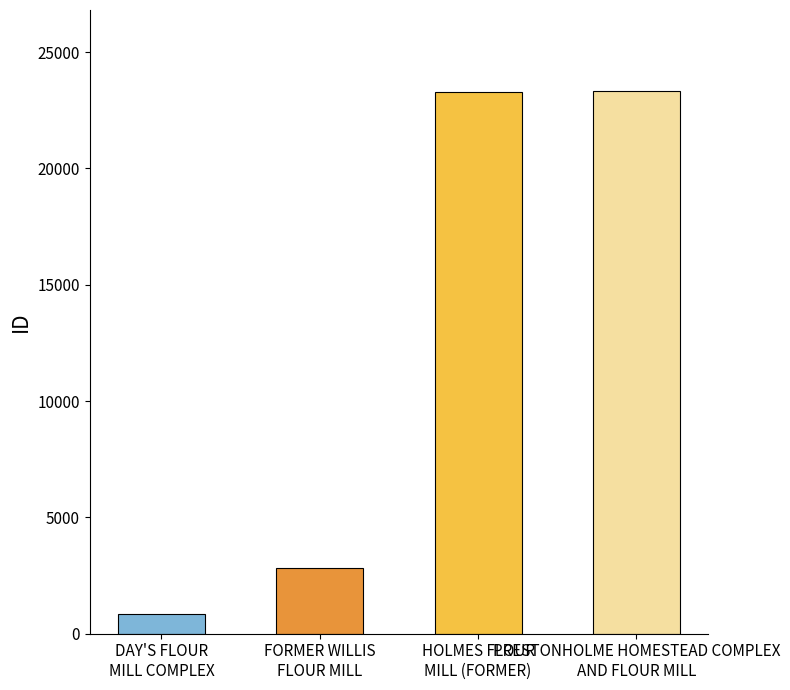

At which category does the chart reach its peak across all series?

PRESTONHOLME HOMESTEAD COMPLEX AND FLOUR MILL